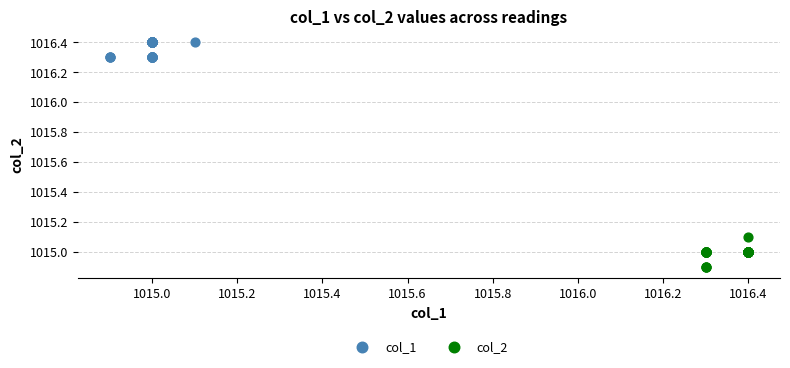

Which series contains the lowest Y value?

col_2